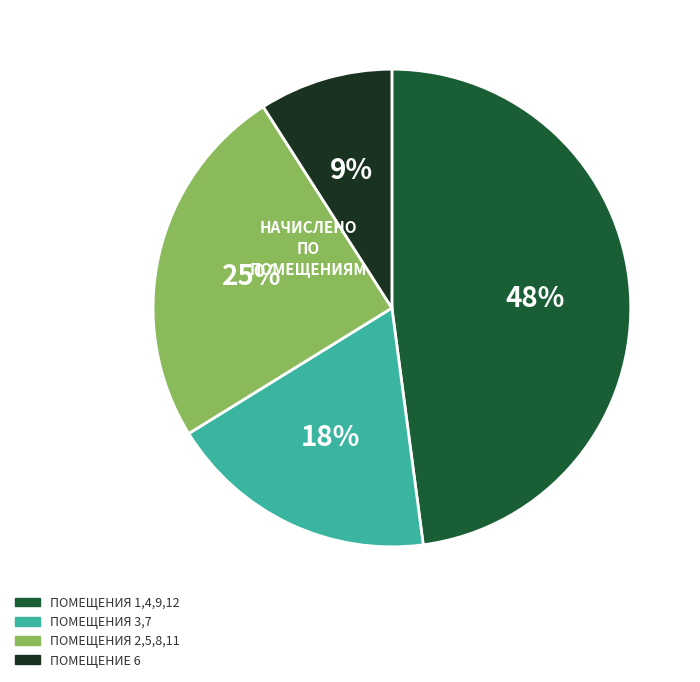

Does any single category account for the majority?

No